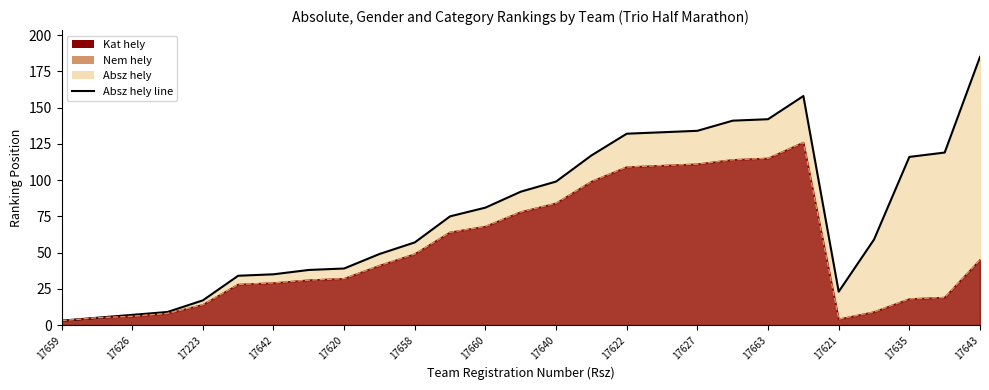

True or false: Absz hely line and Nem hely line cross at least once.

False